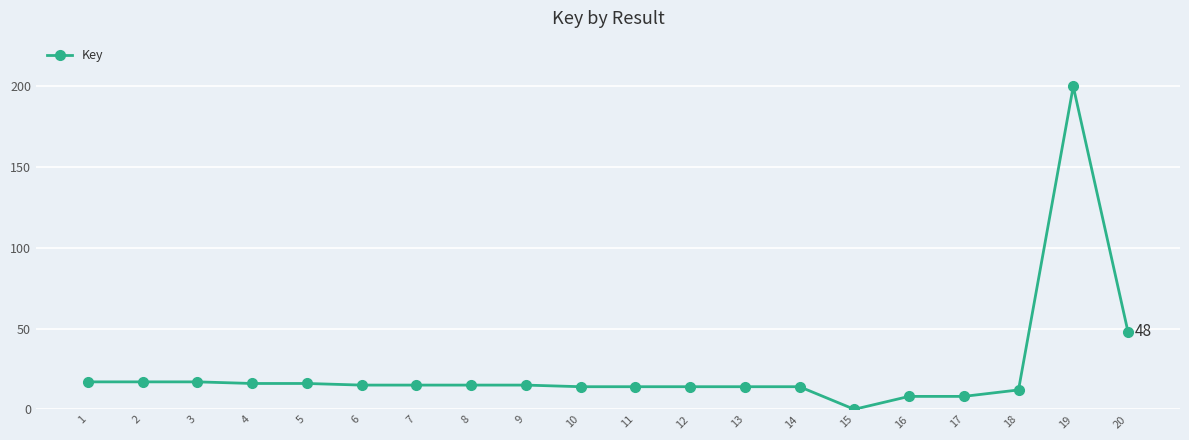

What is the difference between the maximum and minimum values?

200